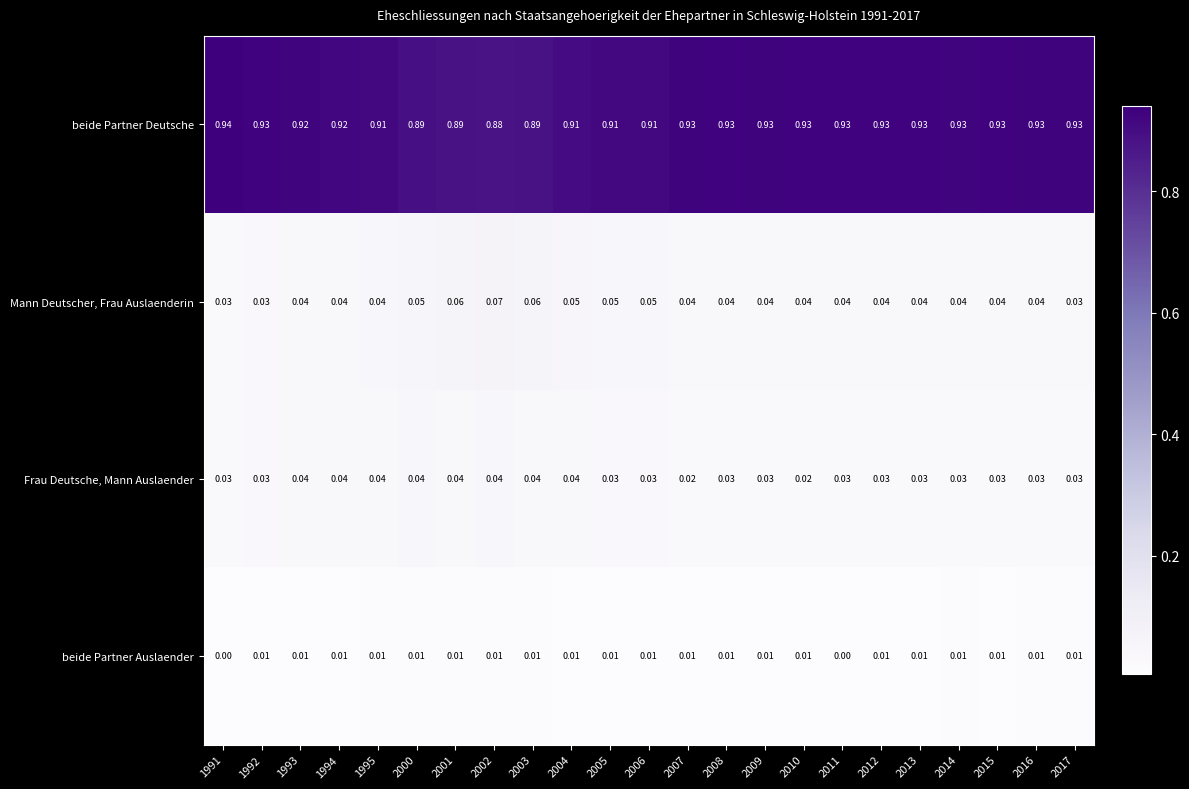

Which series has the largest total across all categories?

beide Partner Deutsche